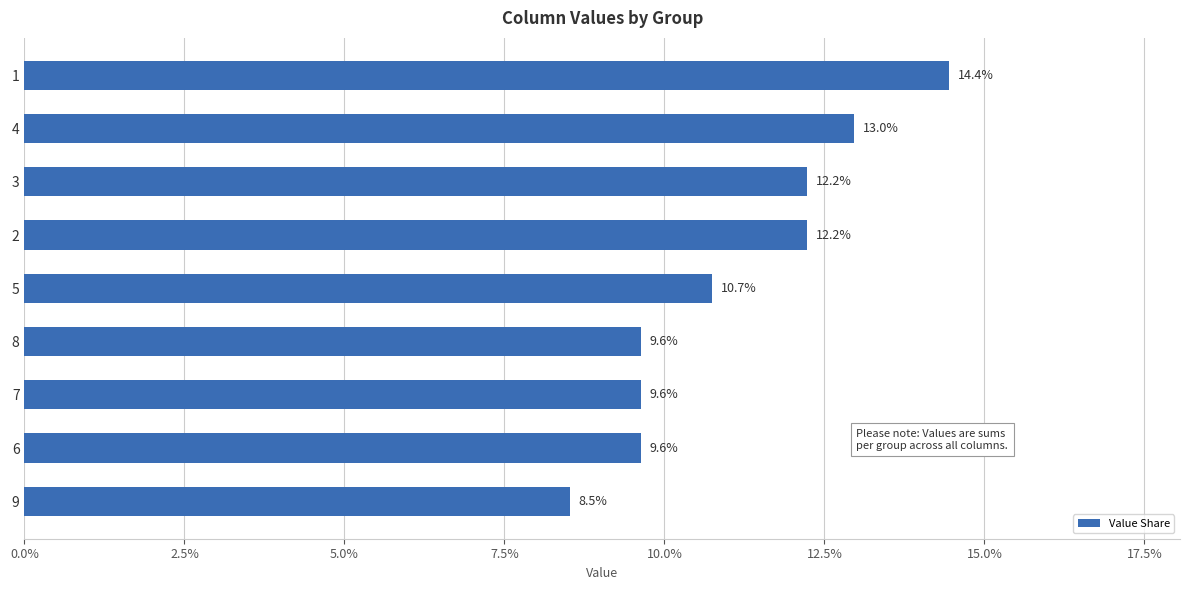

What is the label of the 7th bar from the bottom?

3